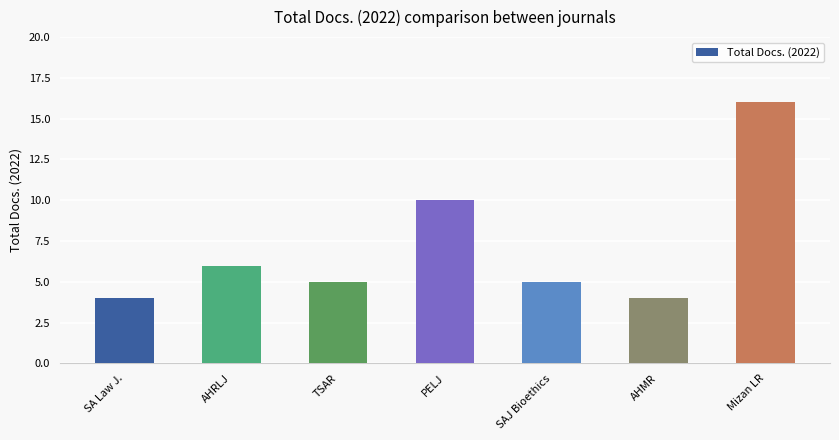

What is the ratio of the value at AHMR to the value at SAJ Bioethics?

0.8